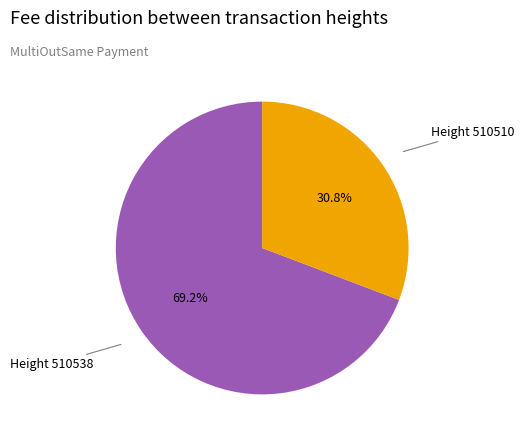

Is there any slice that represents more than half of the pie?

Yes